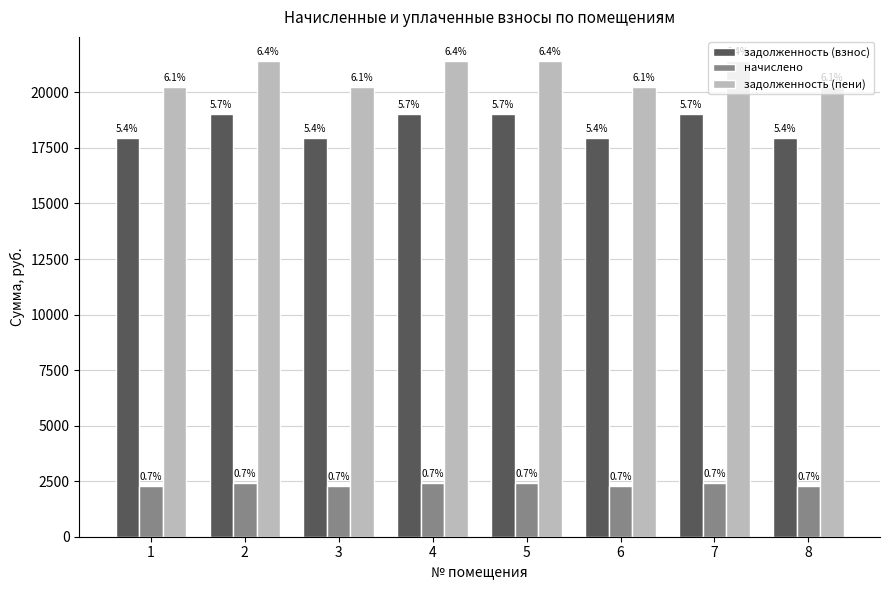

At which label does задолженность (пени) reach its peak?

2